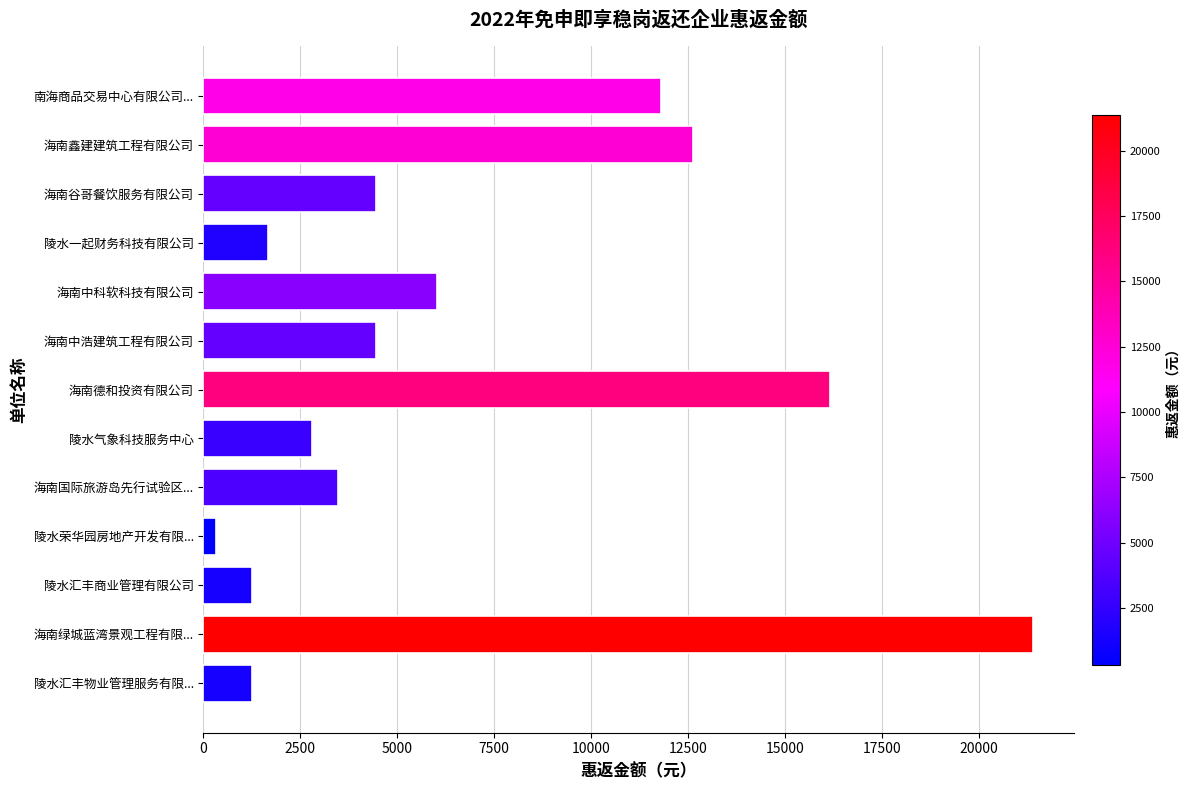

What is the maximum value shown in the chart?

21388.8